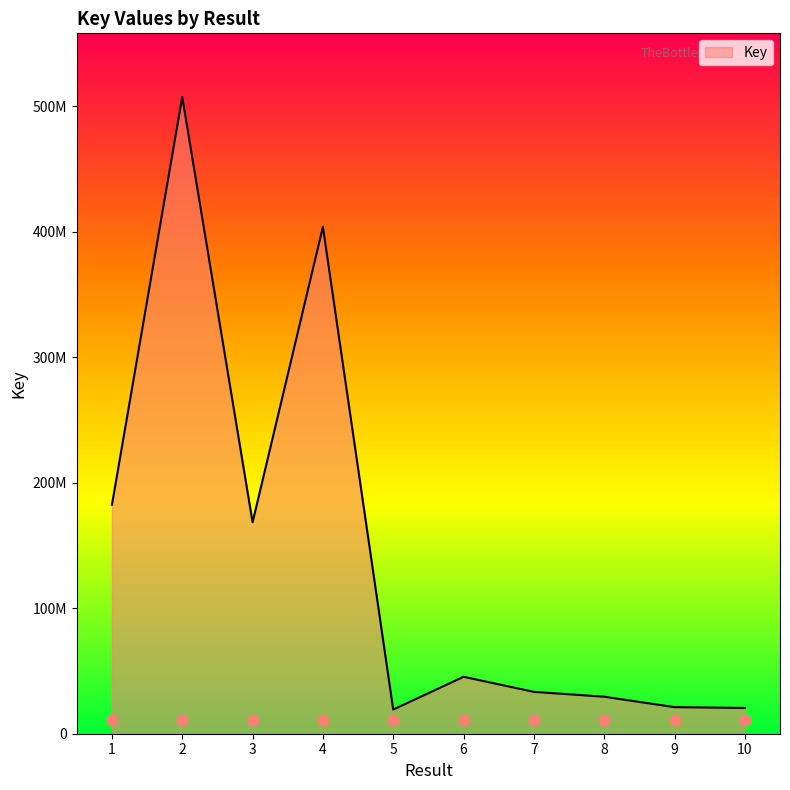

Approximately how many times larger is the value at 2 compared to 8?

17.2